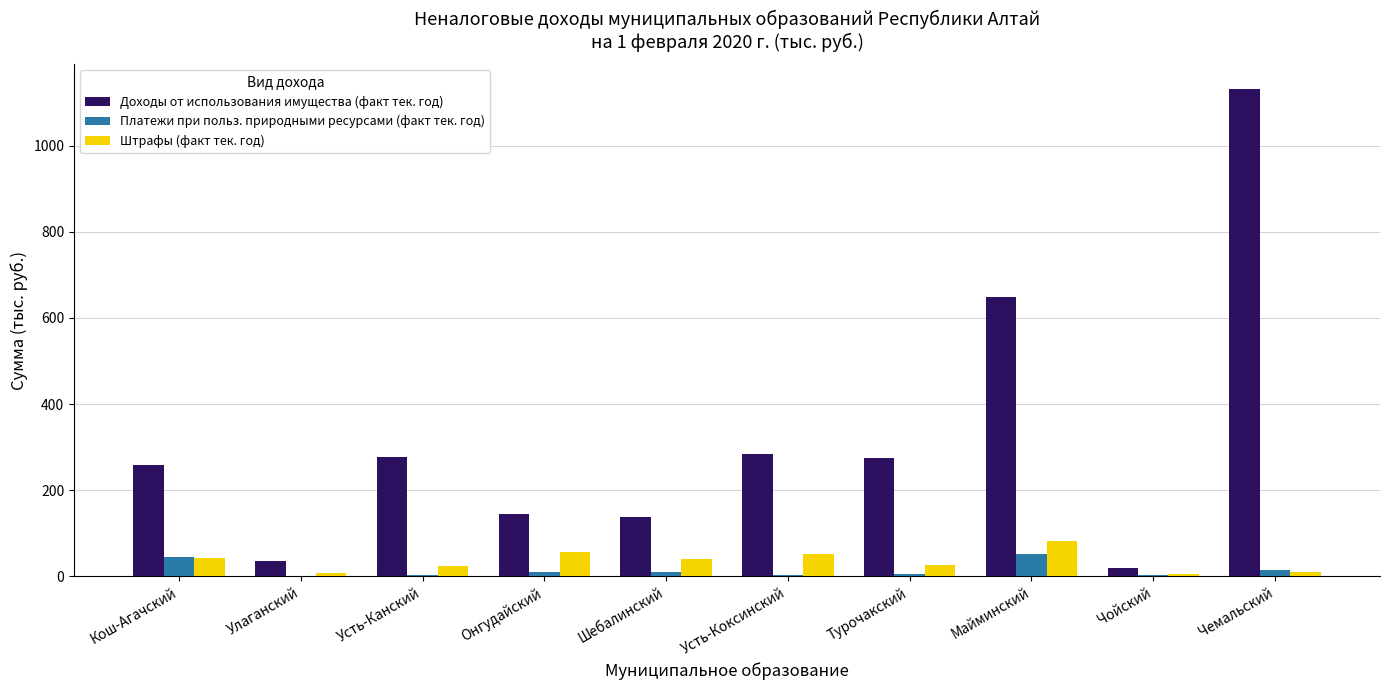

What is the sum of all Штрафы (факт тек. год) values?

346.9